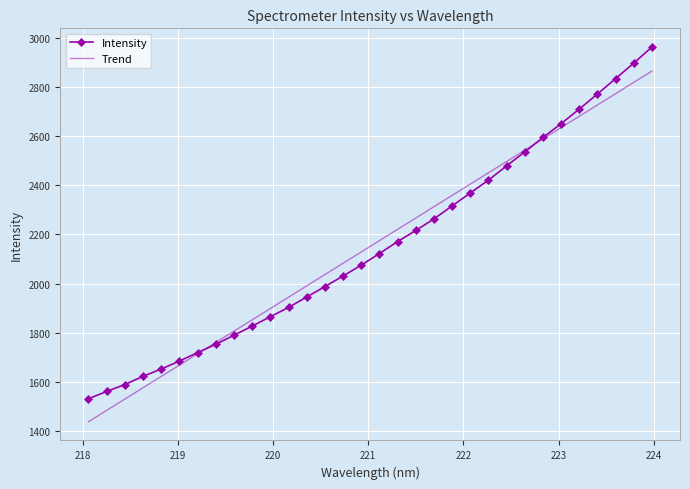

What are all the series names shown in the legend?

Intensity, Trend